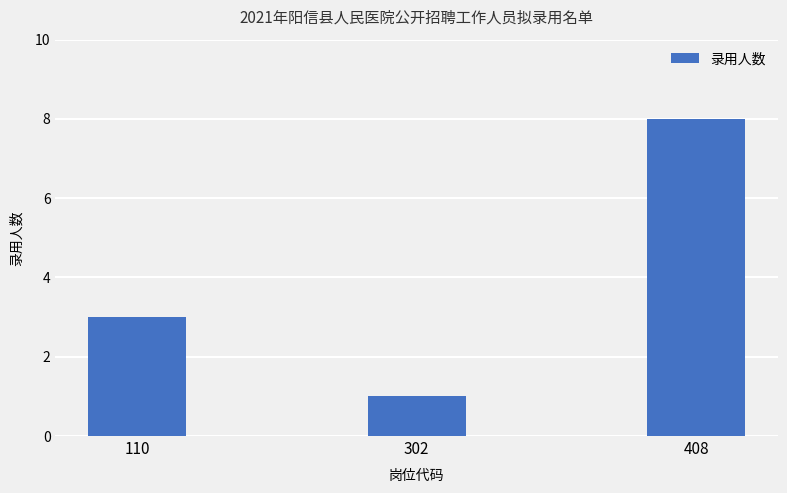

What is the maximum value shown in the chart?

8